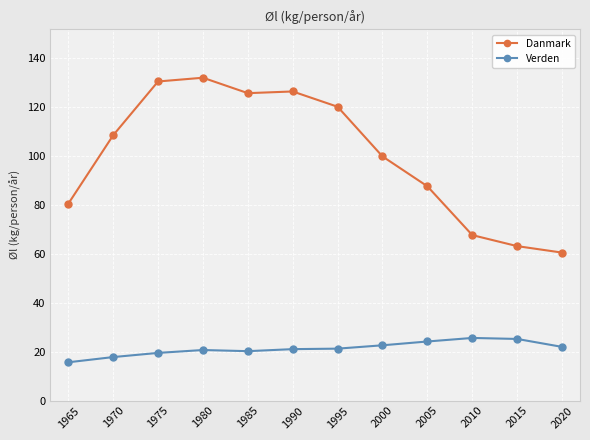

Which series has the largest total across all categories?

Danmark